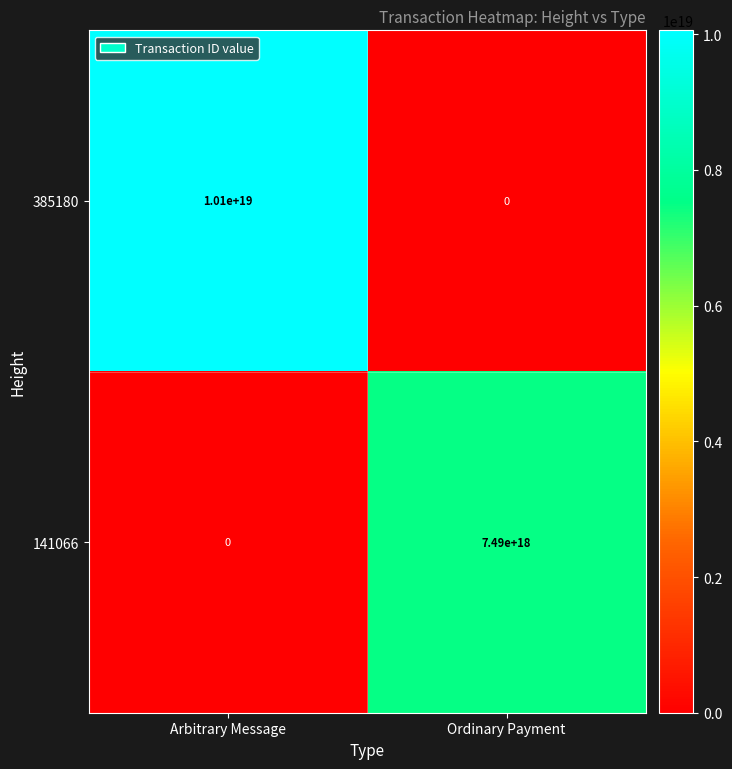

The value of 385180 at Ordinary Payment is -3105858299887523328. True or false?

False